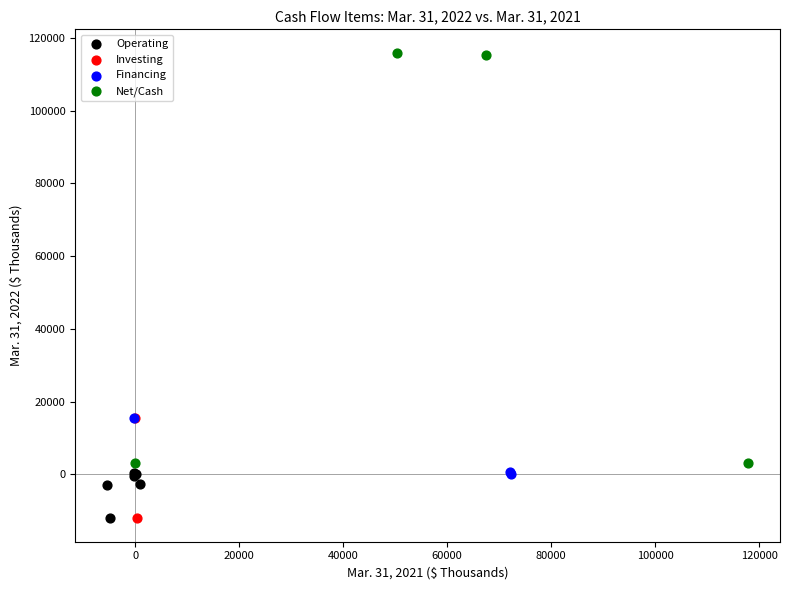

Which series has the widest spread of Y values?

Net/Cash